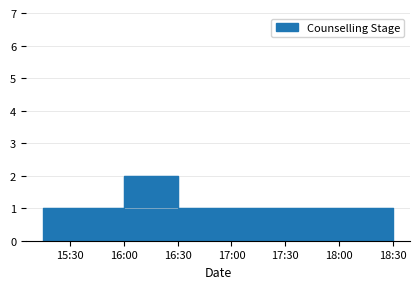

How many lines are shown in the chart?

1